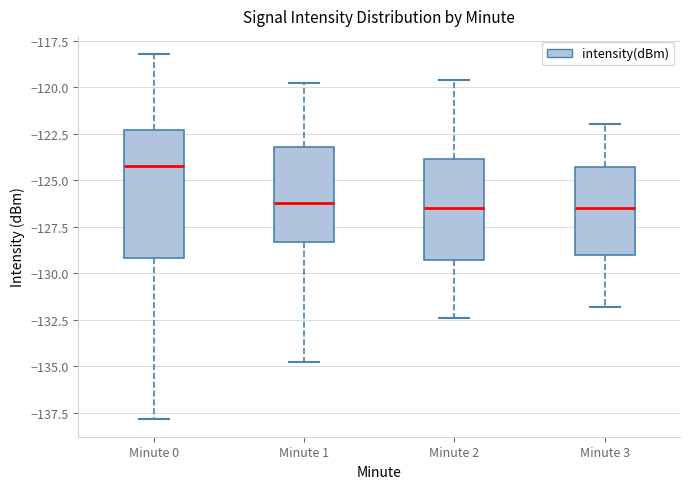

Reading left to right, transcribe this box plot: for each box, give where its median line is, the range the box spans, and where its two whiskers end, as read against the y-axis. The values are not printed on the chart, so give them approximately, as read against the axis.

Minute 0: median -124.0, box -129.0 to -122.5, whiskers -138.0 to -118.0
Minute 1: median -126.0, box -128.5 to -123.0, whiskers -135.0 to -120.0
Minute 2: median -126.5, box -129.5 to -124.0, whiskers -132.5 to -119.5
Minute 3: median -126.5, box -129.0 to -124.5, whiskers -132.0 to -122.0